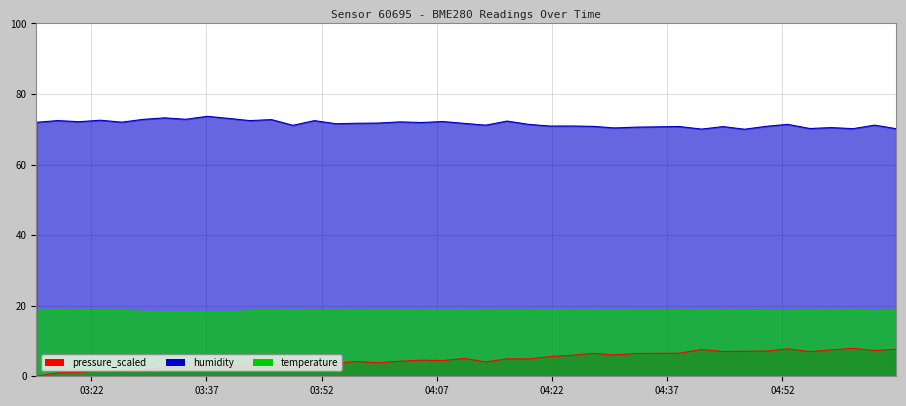

List the series in order of their peak value, highest first.

humidity, temperature, pressure_scaled